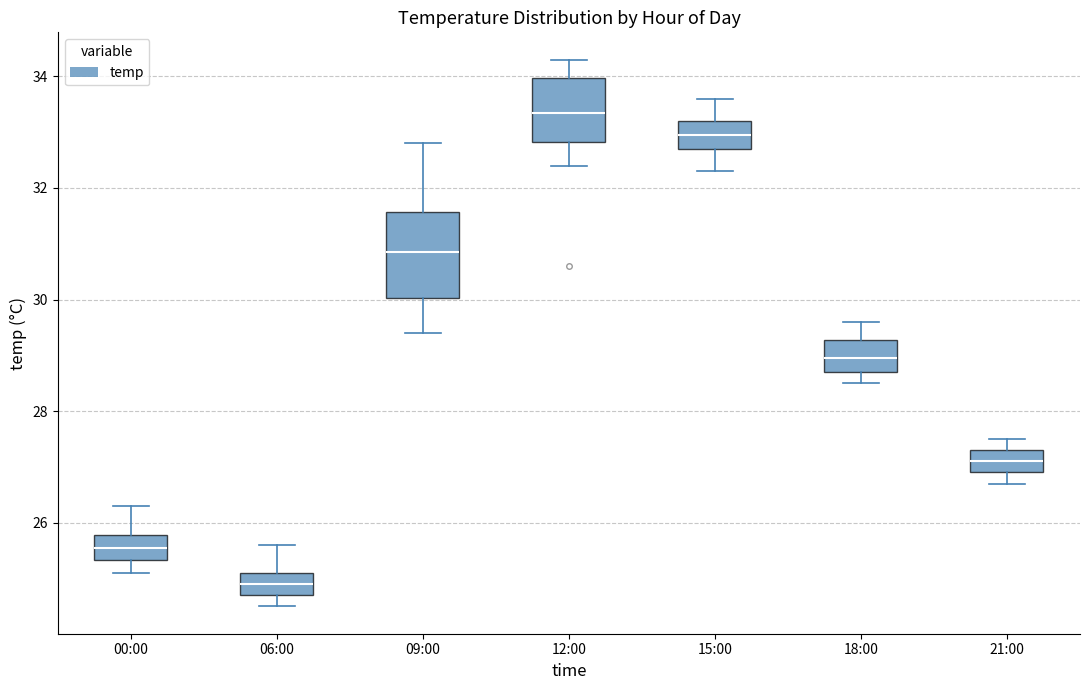

Reading left to right, transcribe this box plot: for each box, give where its median line is, the range the box spans, and where its two whiskers end, as read against the y-axis. The values are not printed on the chart, so give them approximately, as read against the axis.

00:00: median 25.6, box 25.4 to 25.8, whiskers 25.2 to 26.4
06:00: median 25.0, box 24.8 to 25.2, whiskers 24.6 to 25.6
09:00: median 30.8, box 30.0 to 31.6, whiskers 29.4 to 32.8
12:00: median 33.4, box 32.8 to 34.0, whiskers 32.4 to 34.4
15:00: median 33.0, box 32.8 to 33.2, whiskers 32.4 to 33.6
18:00: median 29.0, box 28.8 to 29.2, whiskers 28.6 to 29.6
21:00: median 27.2, box 27.0 to 27.4, whiskers 26.8 to 27.6